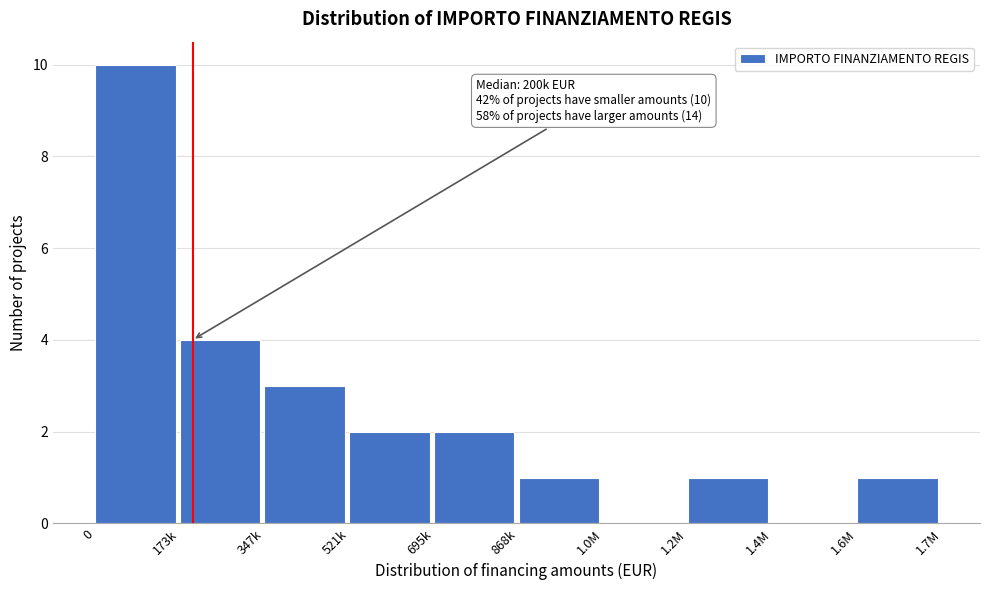

Reading right to left, transcribe all the data shown in this chart.

1.6M=1	1.4M=0	1.2M=1	1.0M=0	868k=1	695k=2	521k=2	347k=3	173k=4	0=10